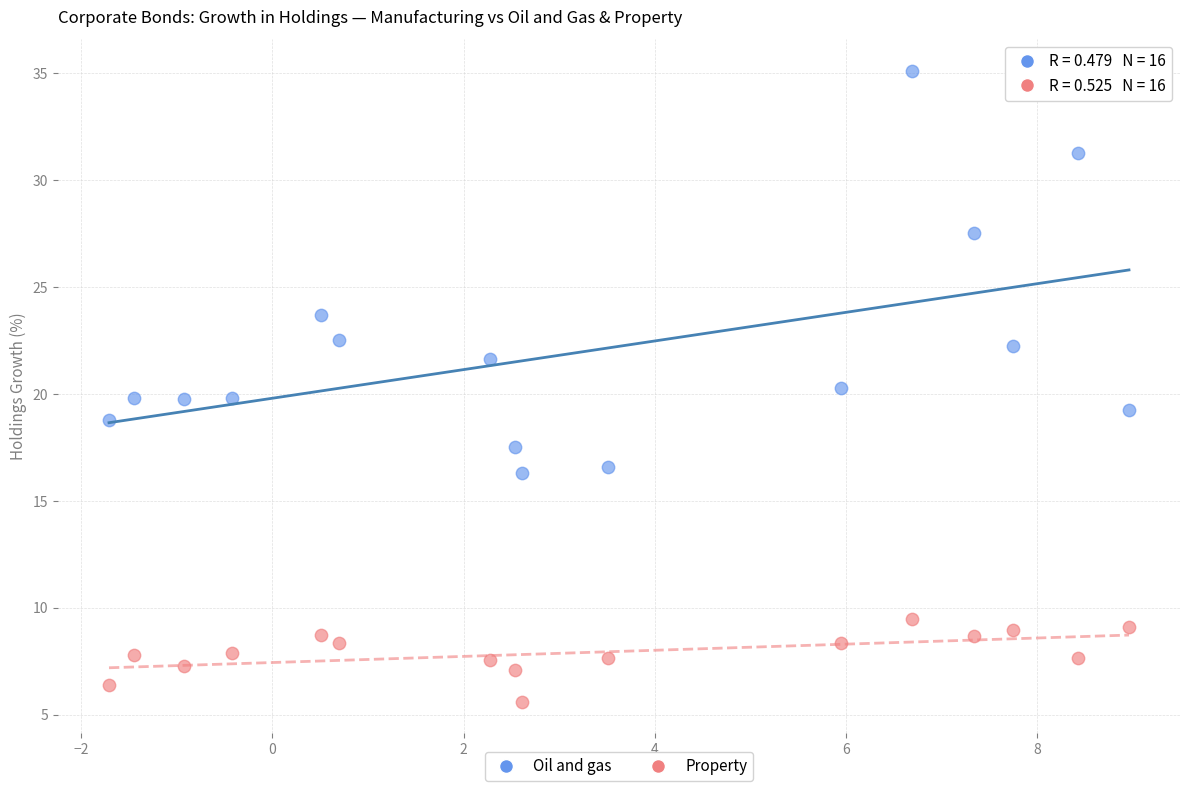

What are all the series names shown in the legend?

Oil and gas, Property